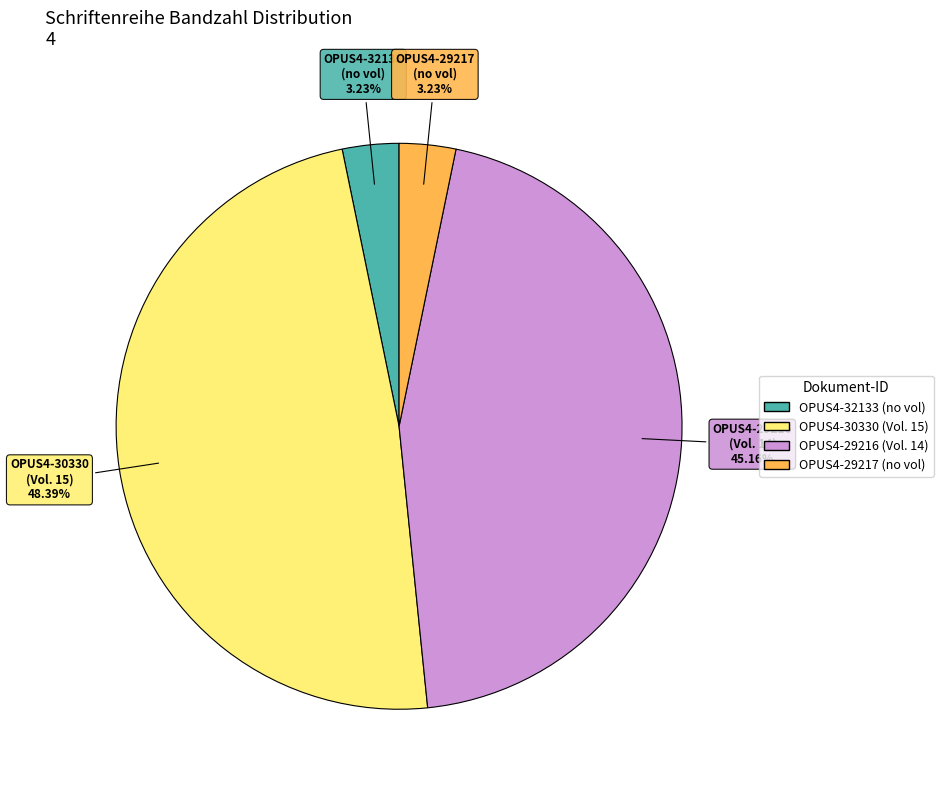

Which has a higher value, OPUS4-30330 or OPUS4-29217?

OPUS4-30330